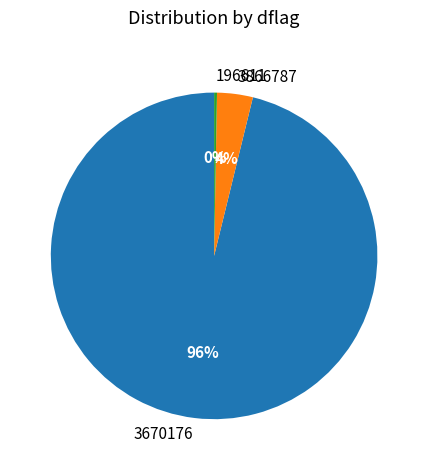

To the nearest percent, what is the combined percentage of 3866787 and 196611?

4%